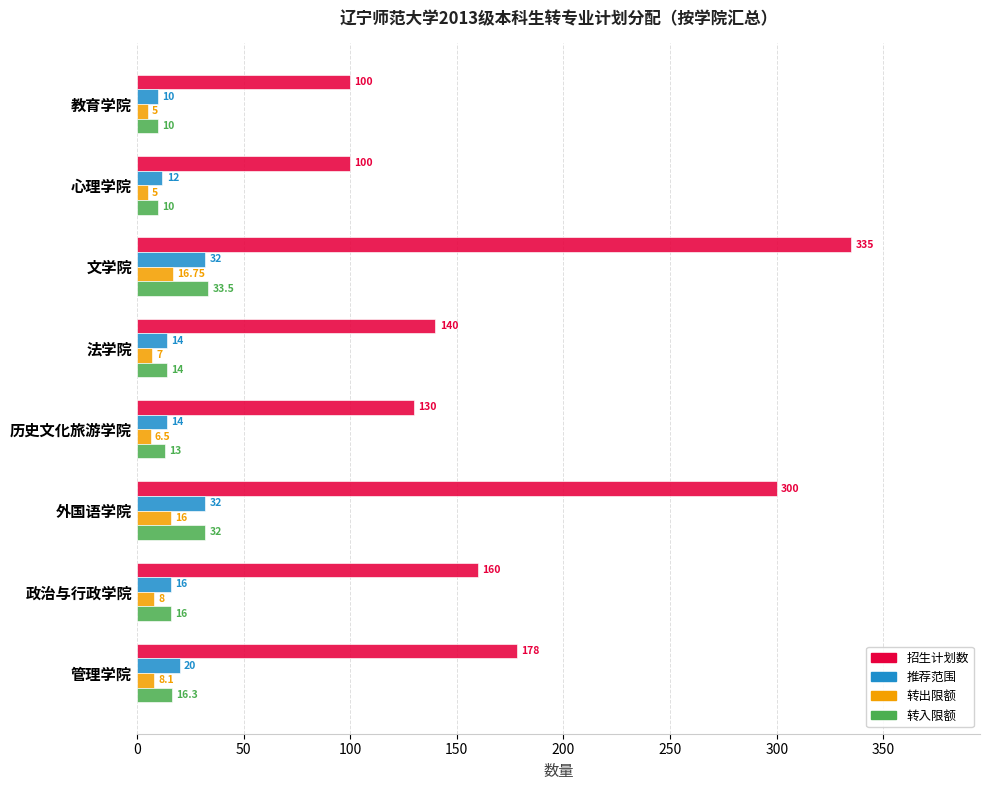

Which series has the widest spread of values?

招生计划数